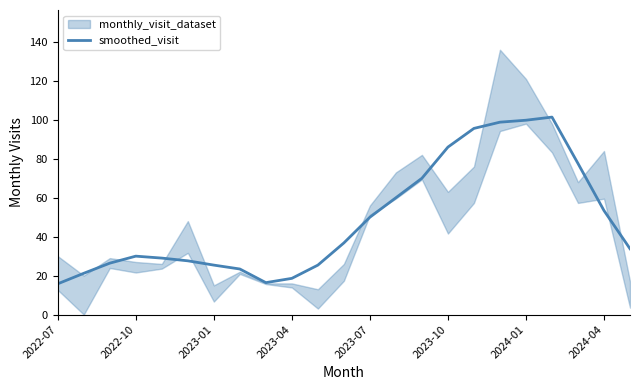

Where does the data first go above 33?

11